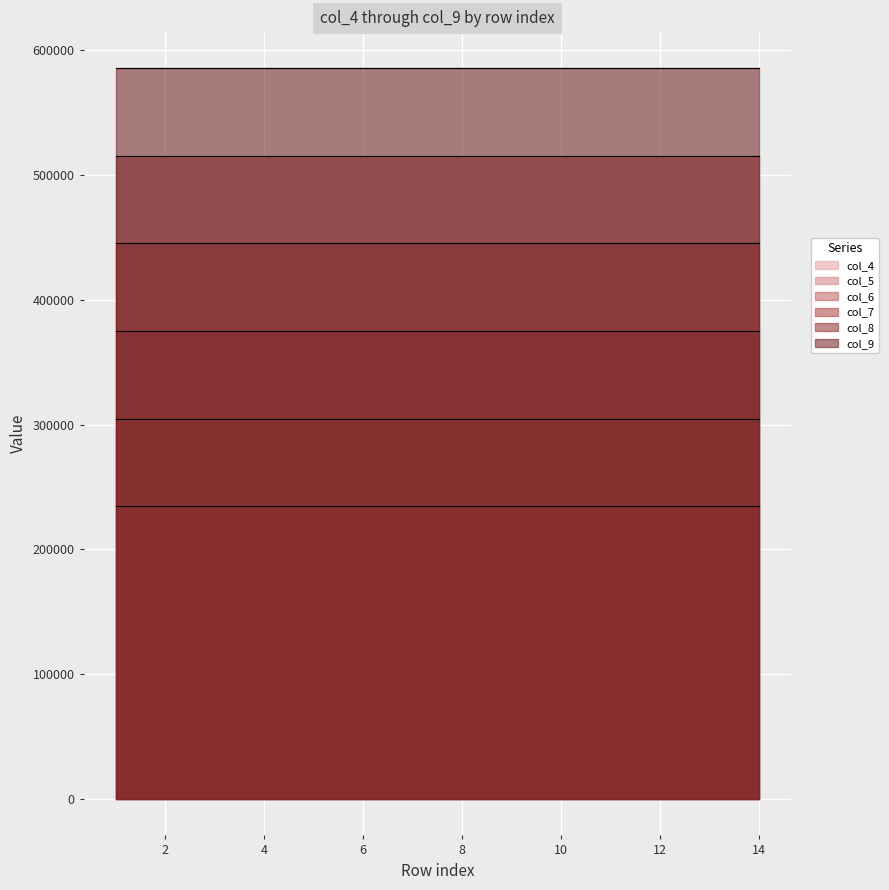

True or false: col_5 and col_9 cross at least once.

False